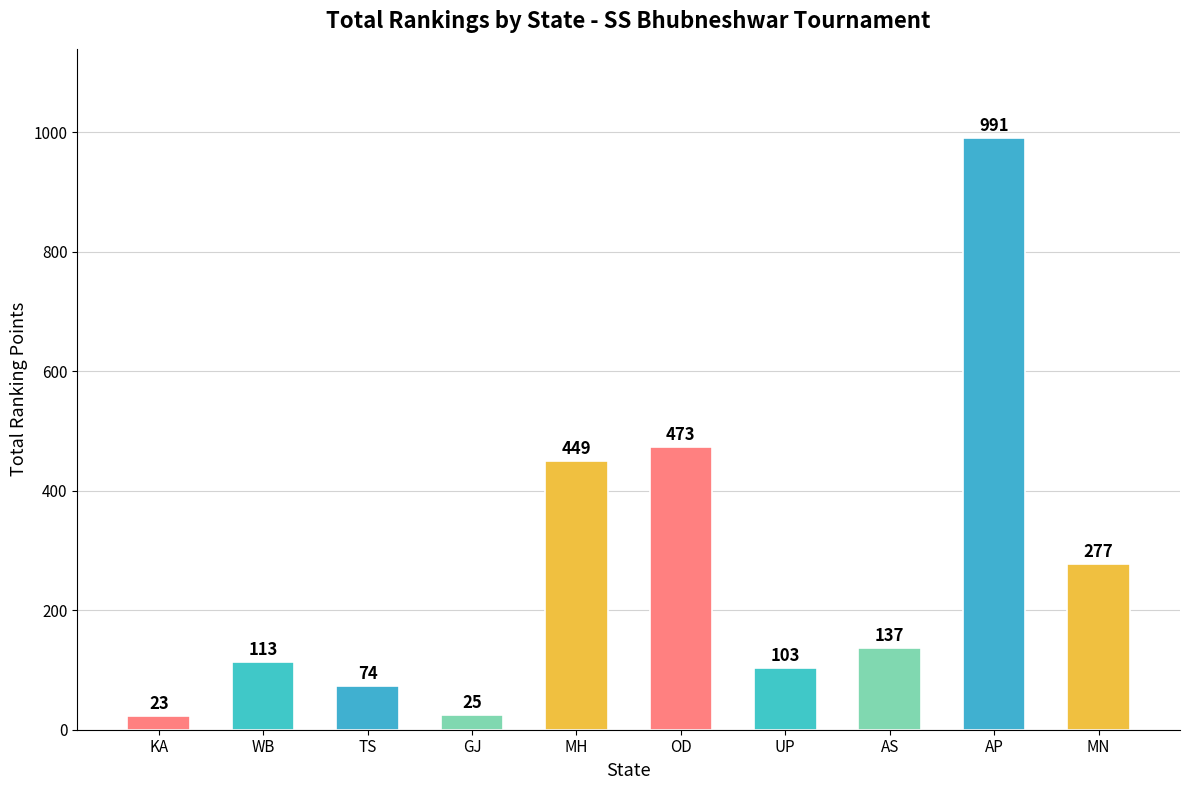

Which has a higher value, AS or AP?

AP